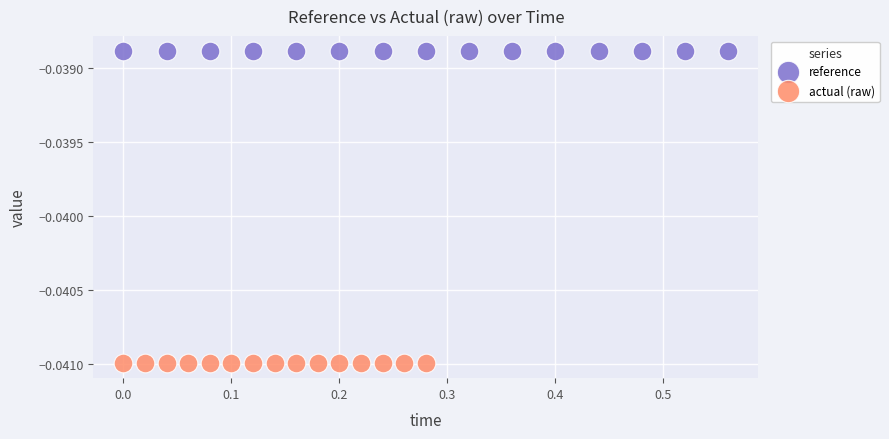

What are all the series names shown in the legend?

reference, actual (raw)